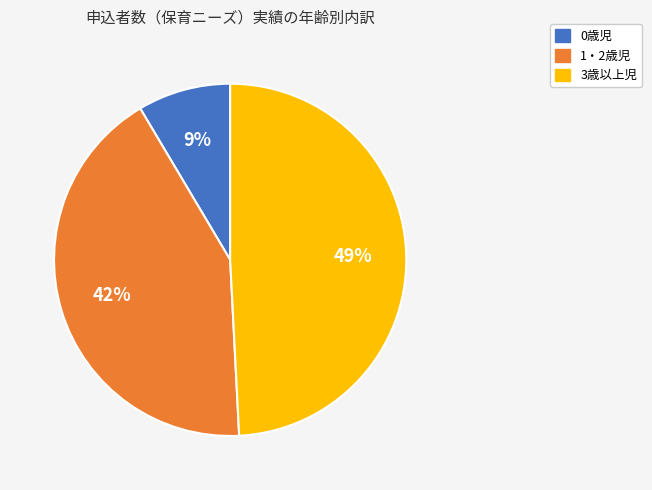

Does any single category account for the majority?

No